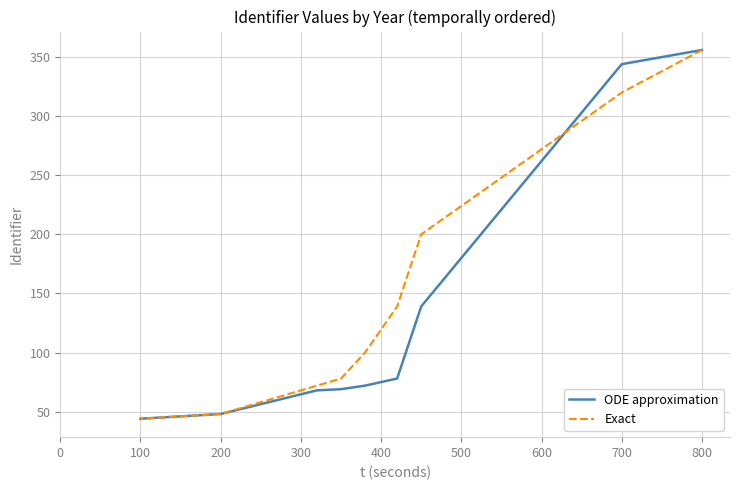

True or false: ODE approximation has more than 0 points higher than both neighbors.

False